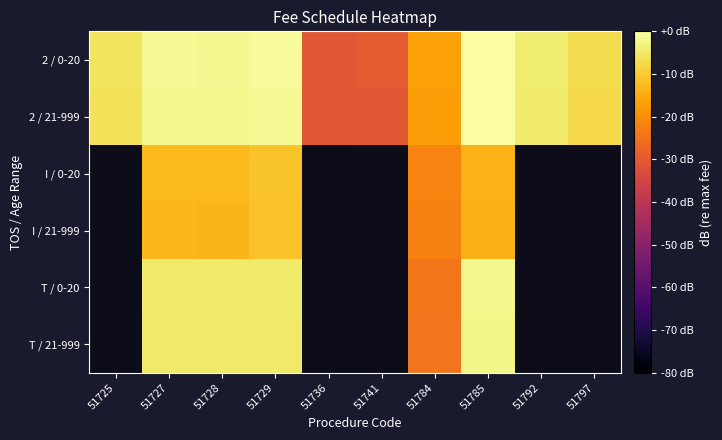

Which label corresponds to the largest value in the chart?

51785